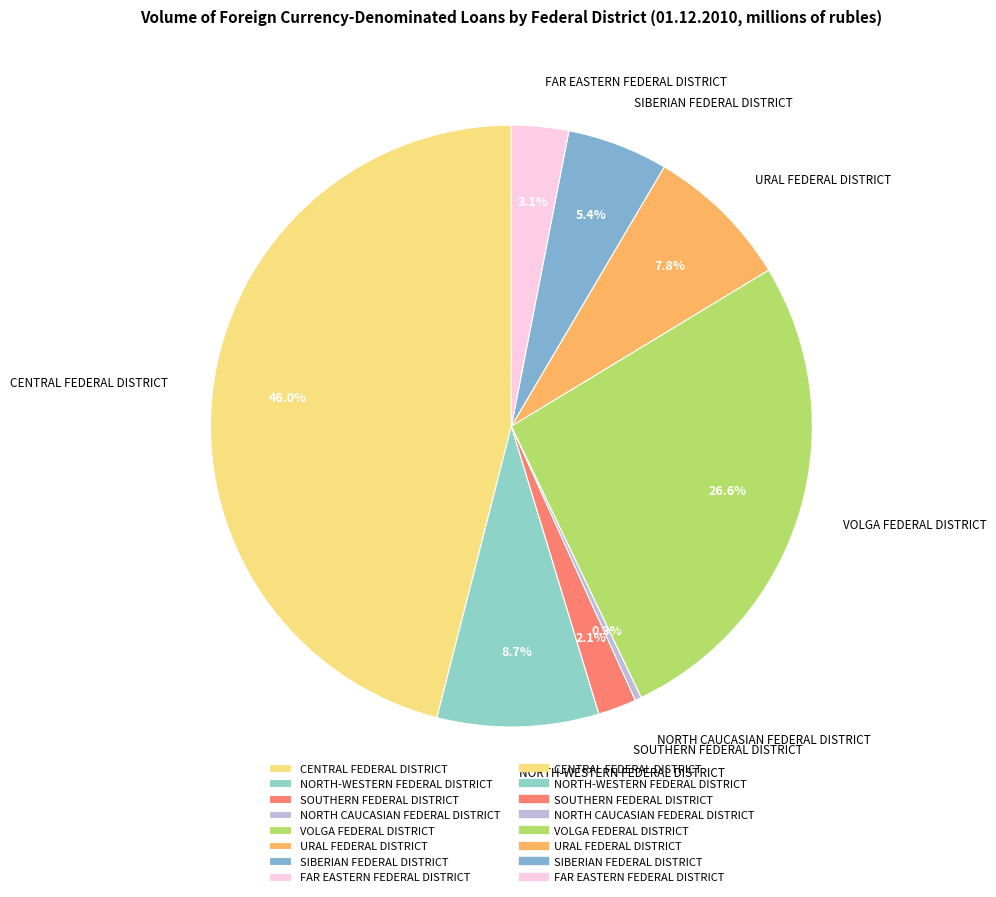

To the nearest percent, what is the difference between the largest and smallest slice percentages?

46%